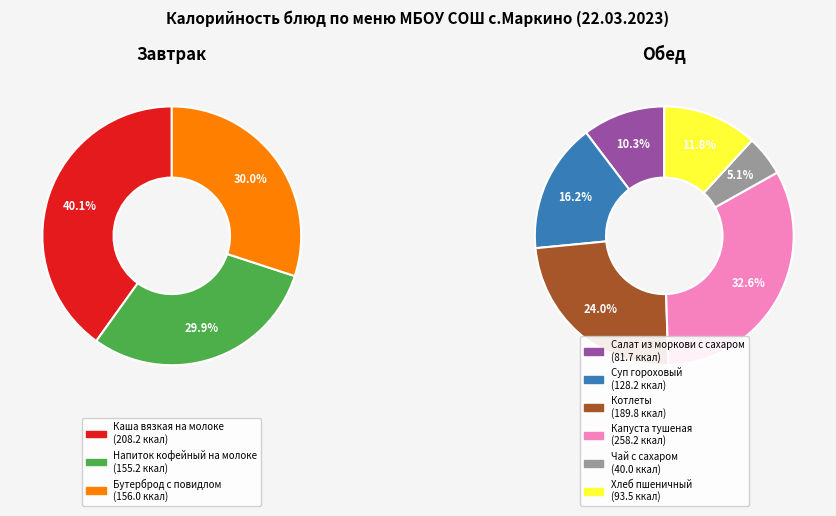

Is it true that 8 is 1% of the pie?

False